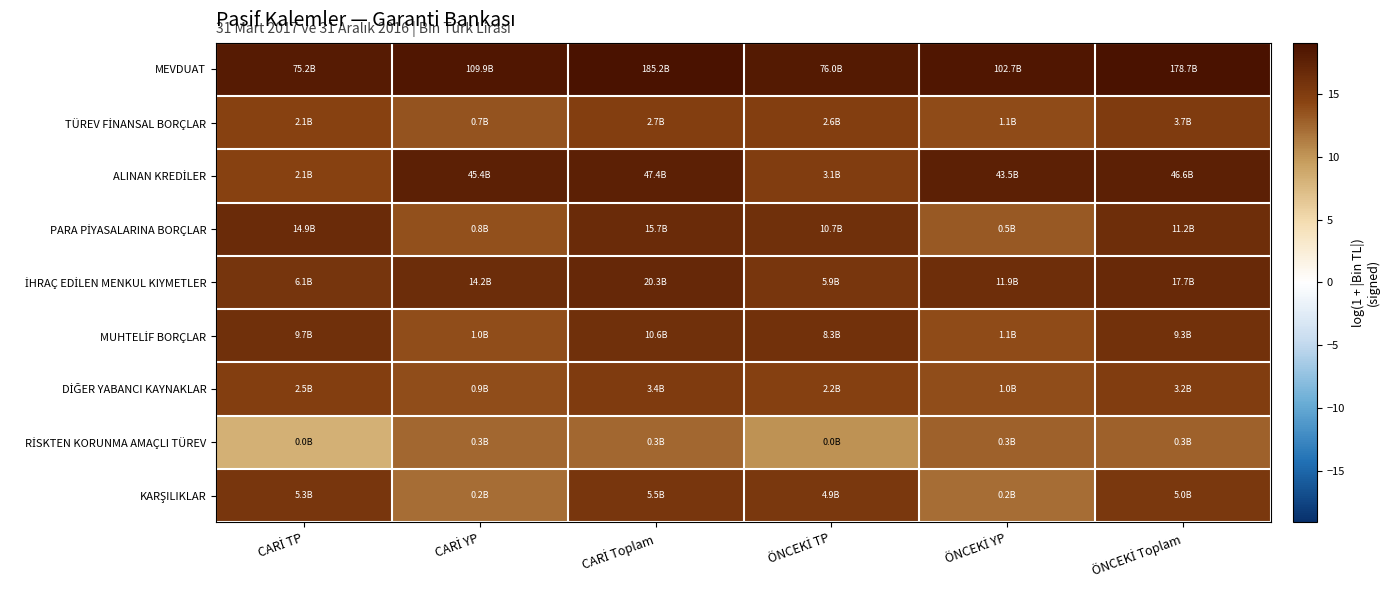

Rank the series at CARİ TP from lowest to highest value.

RİSKTEN KORUNMA AMAÇLI TÜREV, TÜREV FİNANSAL BORÇLAR, ALINAN KREDİLER, DİĞER YABANCI KAYNAKLAR, KARŞILIKLAR, İHRAÇ EDİLEN MENKUL KIYMETLER, MUHTELİF BORÇLAR, PARA PİYASALARINA BORÇLAR, MEVDUAT